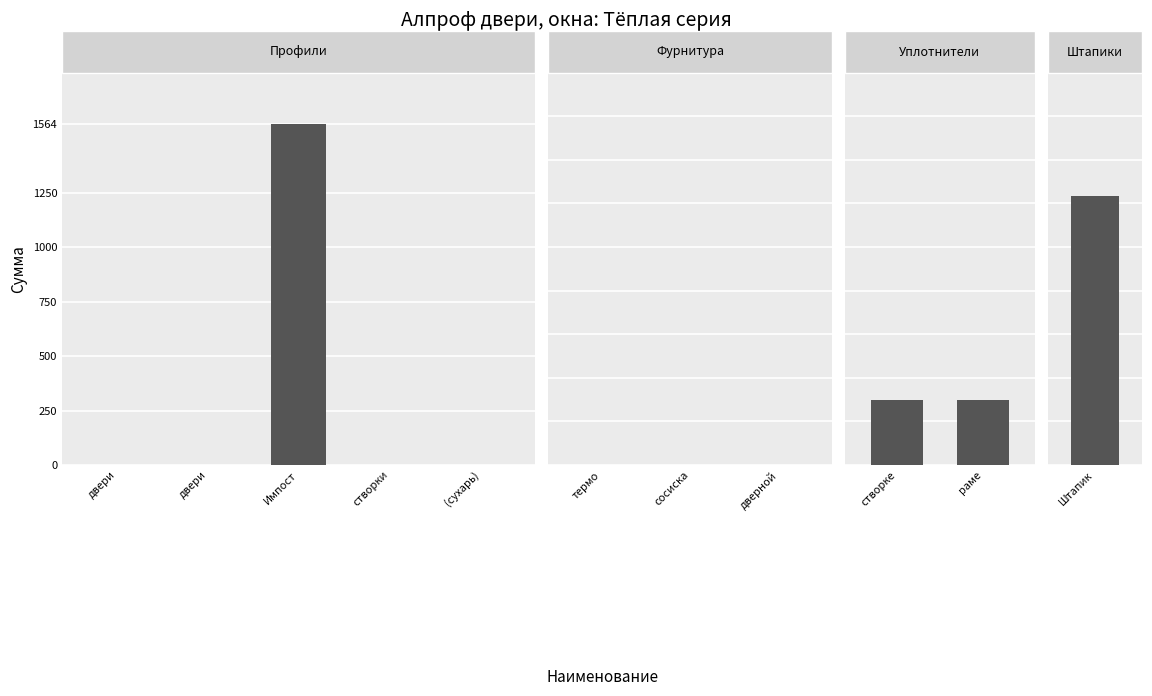

The value at Профиль рамы двери is -536. True or false?

False